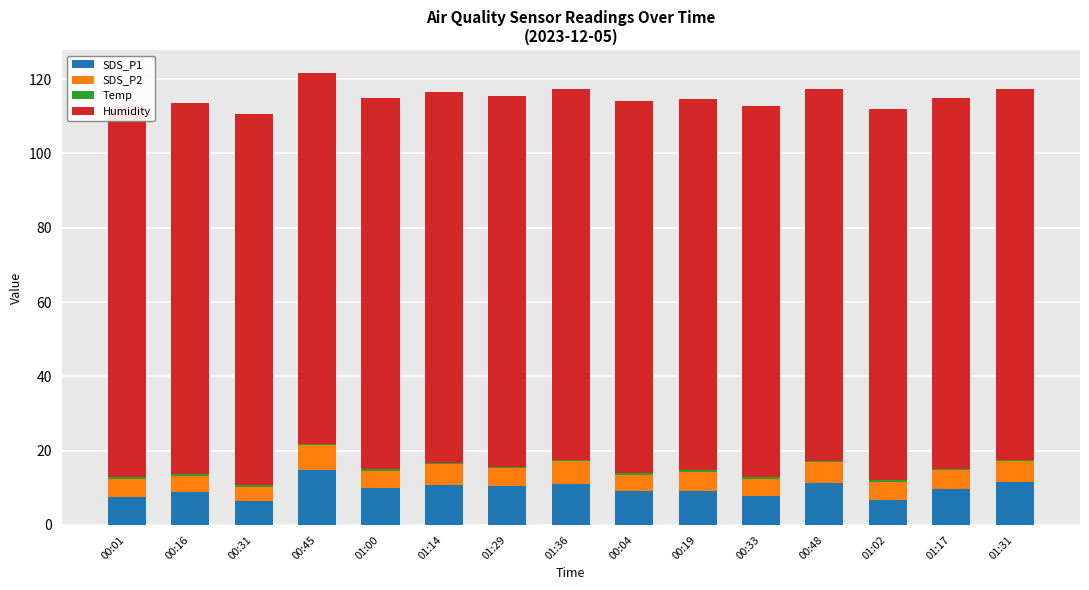

At how many categories does at least one series exceed 4?

15